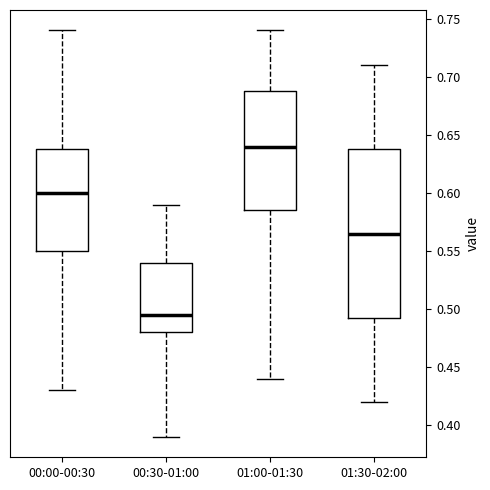

Which box's median line is the lowest?

00:30-01:00